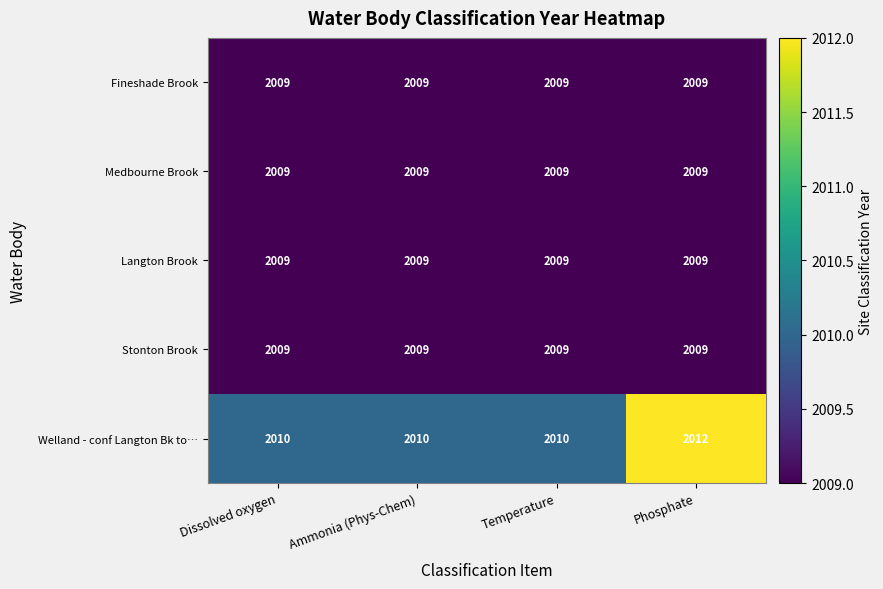

What is the minimum value shown in the chart?

2009